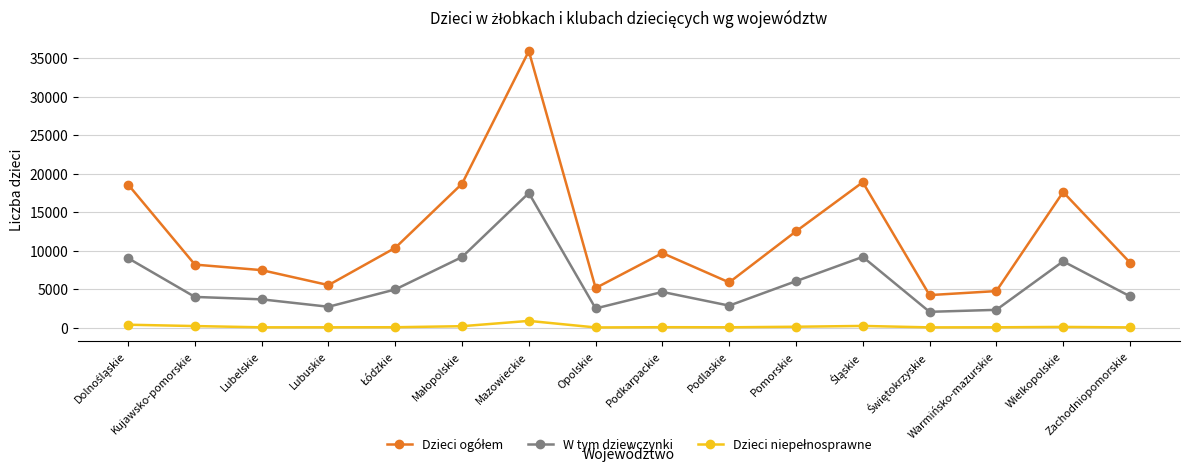

At which label does W tym dziewczynki reach its peak?

Mazowieckie